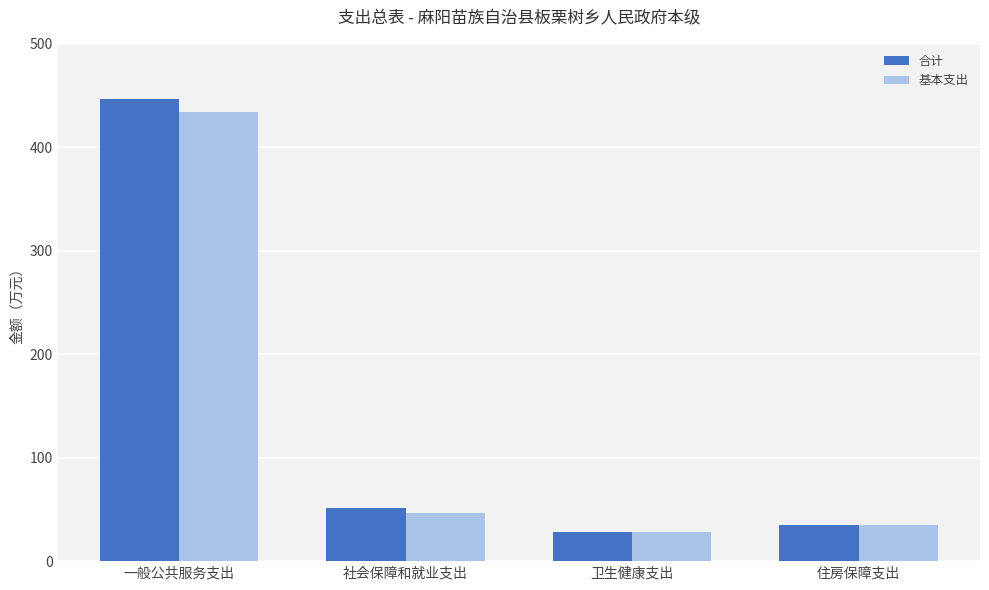

Between 一般公共服务支出 and 住房保障支出, which series saw the biggest shift?

合计